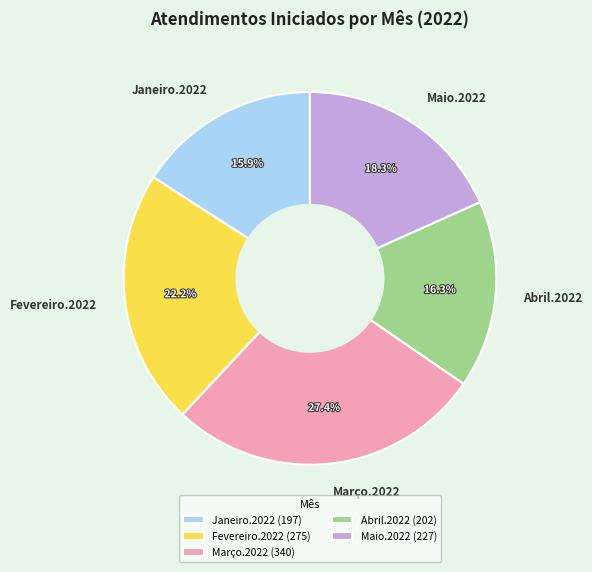

Is Março.2022 the majority of the pie?

No